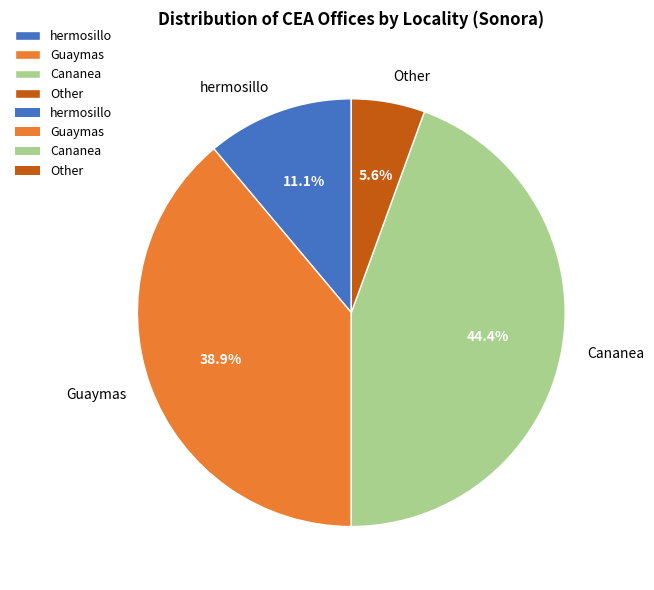

The hermosillo slice represents 11% of the pie. True or false?

True